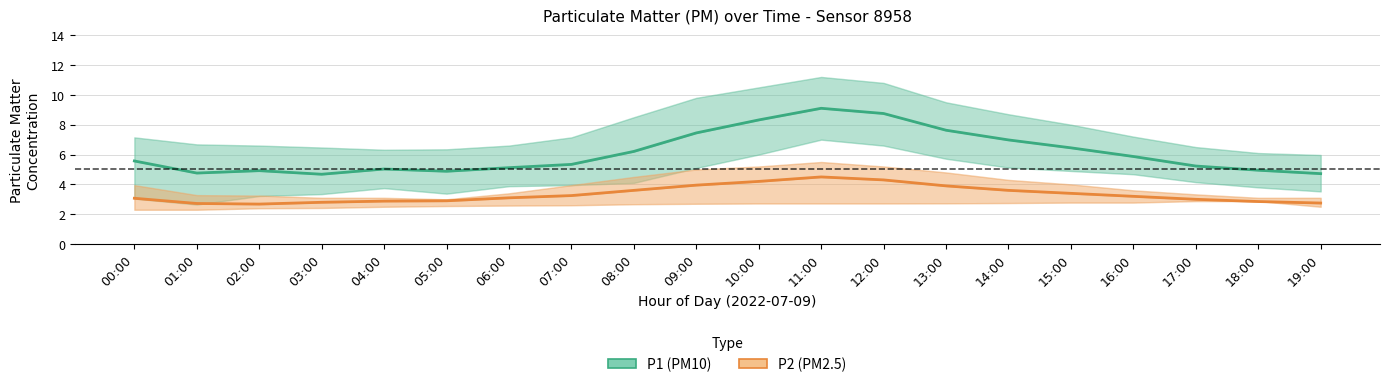

What position from the left is 18:00?

19